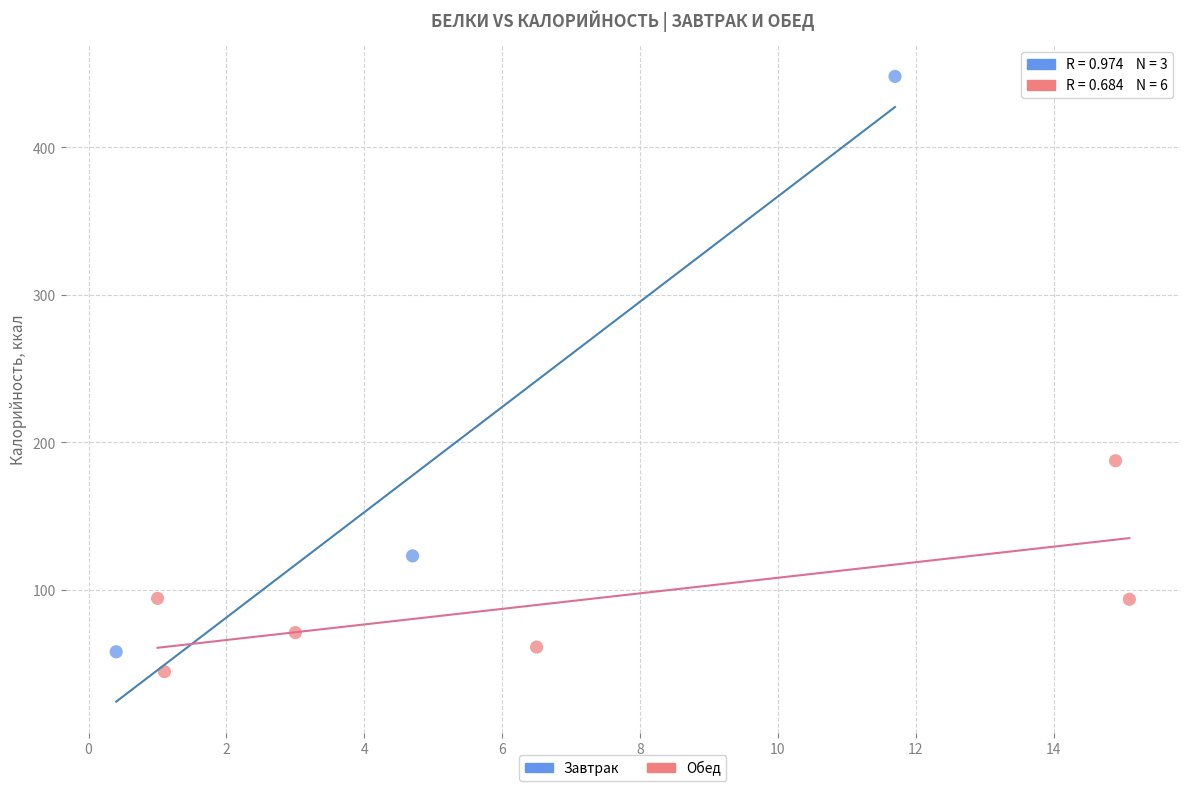

What are all the series names shown in the legend?

Завтрак, Обед